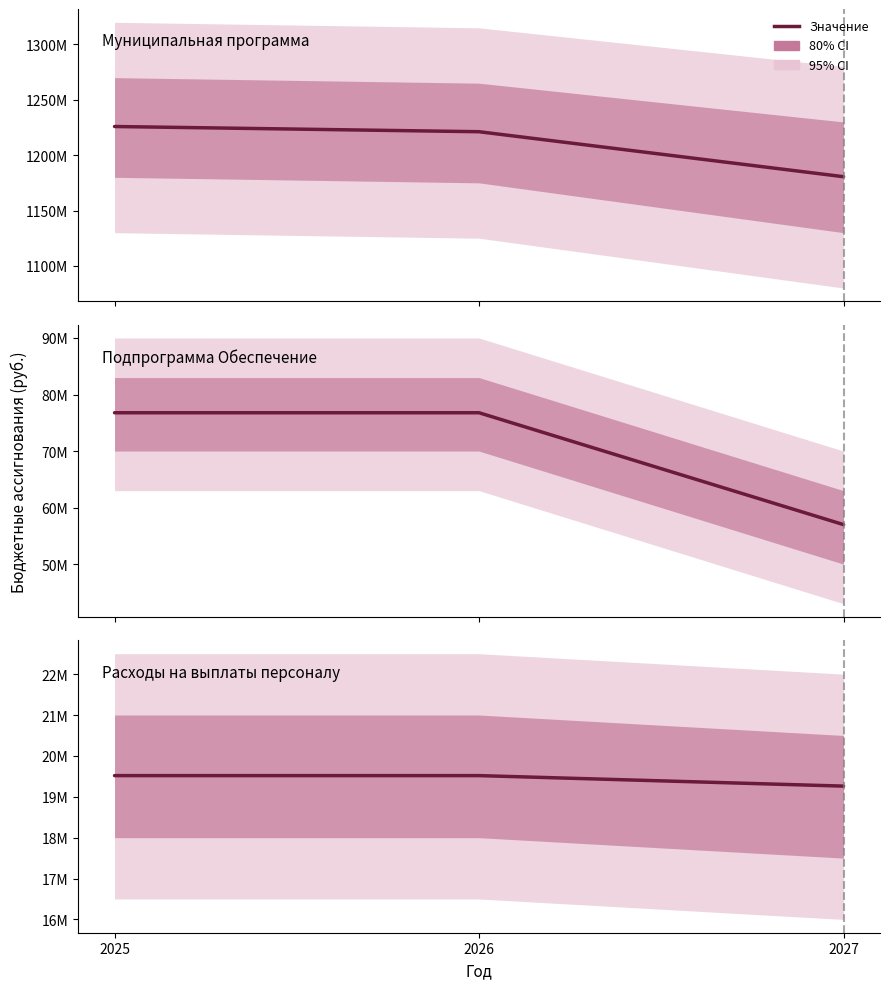

True or false: Расходы на выплаты персоналу has a value of 19260932.9 at 2027.

True